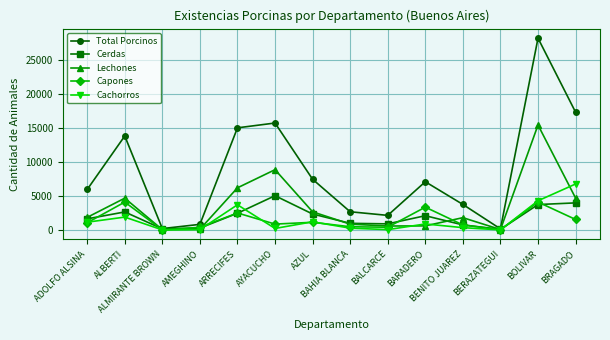

What are all the series names shown in the legend?

Total Porcinos, Cerdas, Lechones, Capones, Cachorros